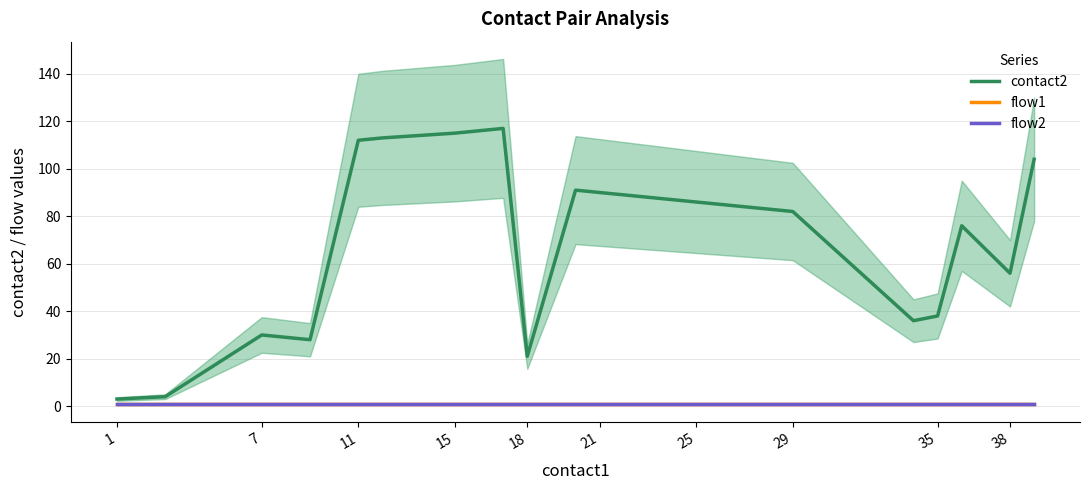

Which series changed the most between 29 and 38?

contact2